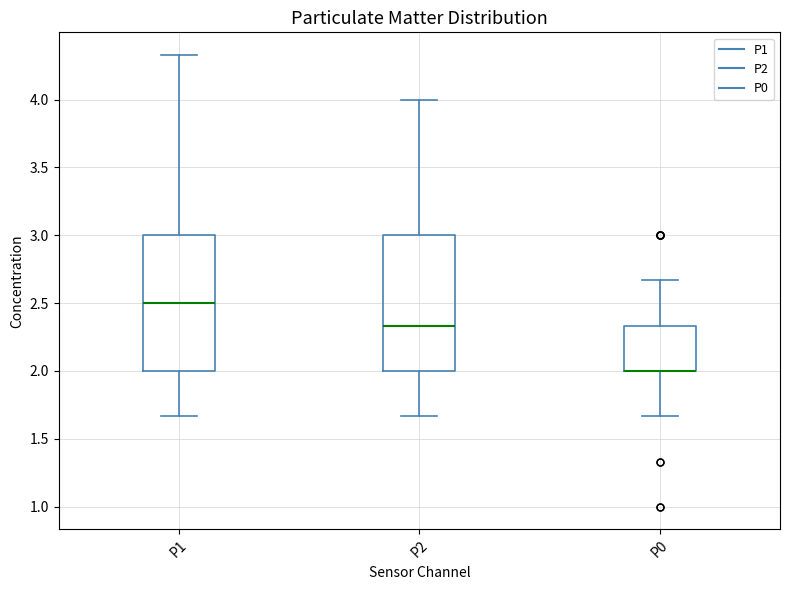

Reading left to right, transcribe this box plot: for each box, give where its median line is, the range the box spans, and where its two whiskers end, as read against the y-axis. The values are not printed on the chart, so give them approximately, as read against the axis.

P1: median 2.50, box 2.00 to 3.00, whiskers 1.65 to 4.35
P2: median 2.35, box 2.00 to 3.00, whiskers 1.65 to 4.00
P0: median 2.00 (drawn on the box's lower edge), box 2.00 to 2.35, whiskers 1.65 to 2.65